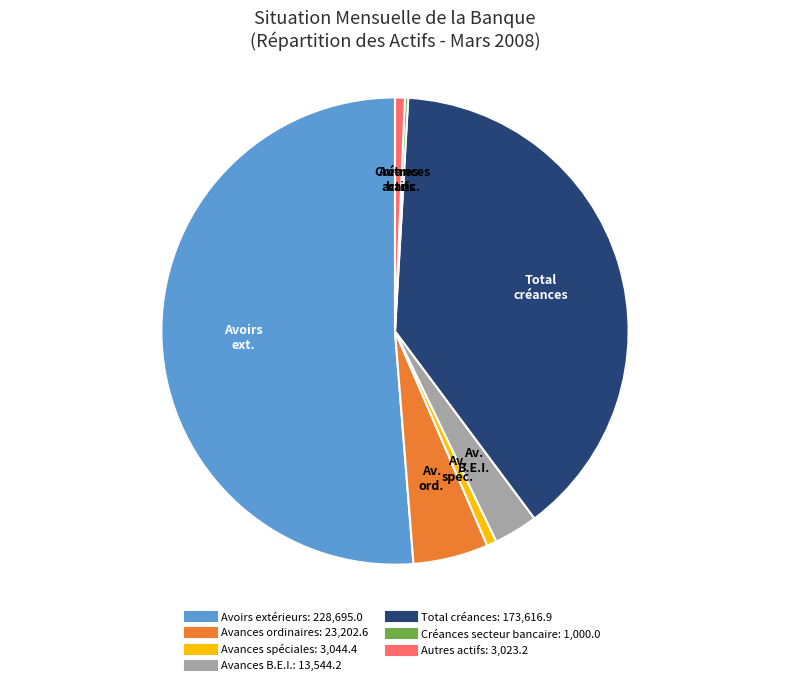

Do Autres actifs and Avances B.E.I. together represent more than half of the pie?

No